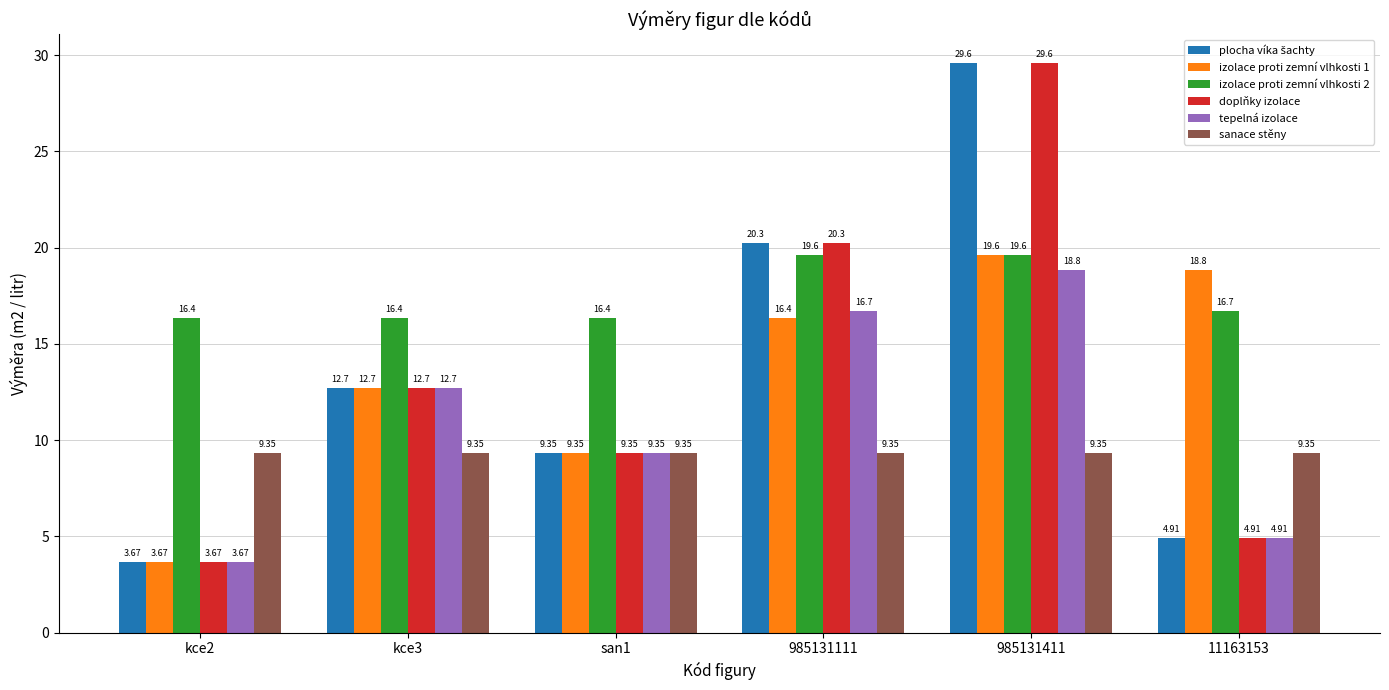

List the labels in order of doplňky izolace value, smallest first.

kce2, 11163153, san1, kce3, 985131111, 985131411